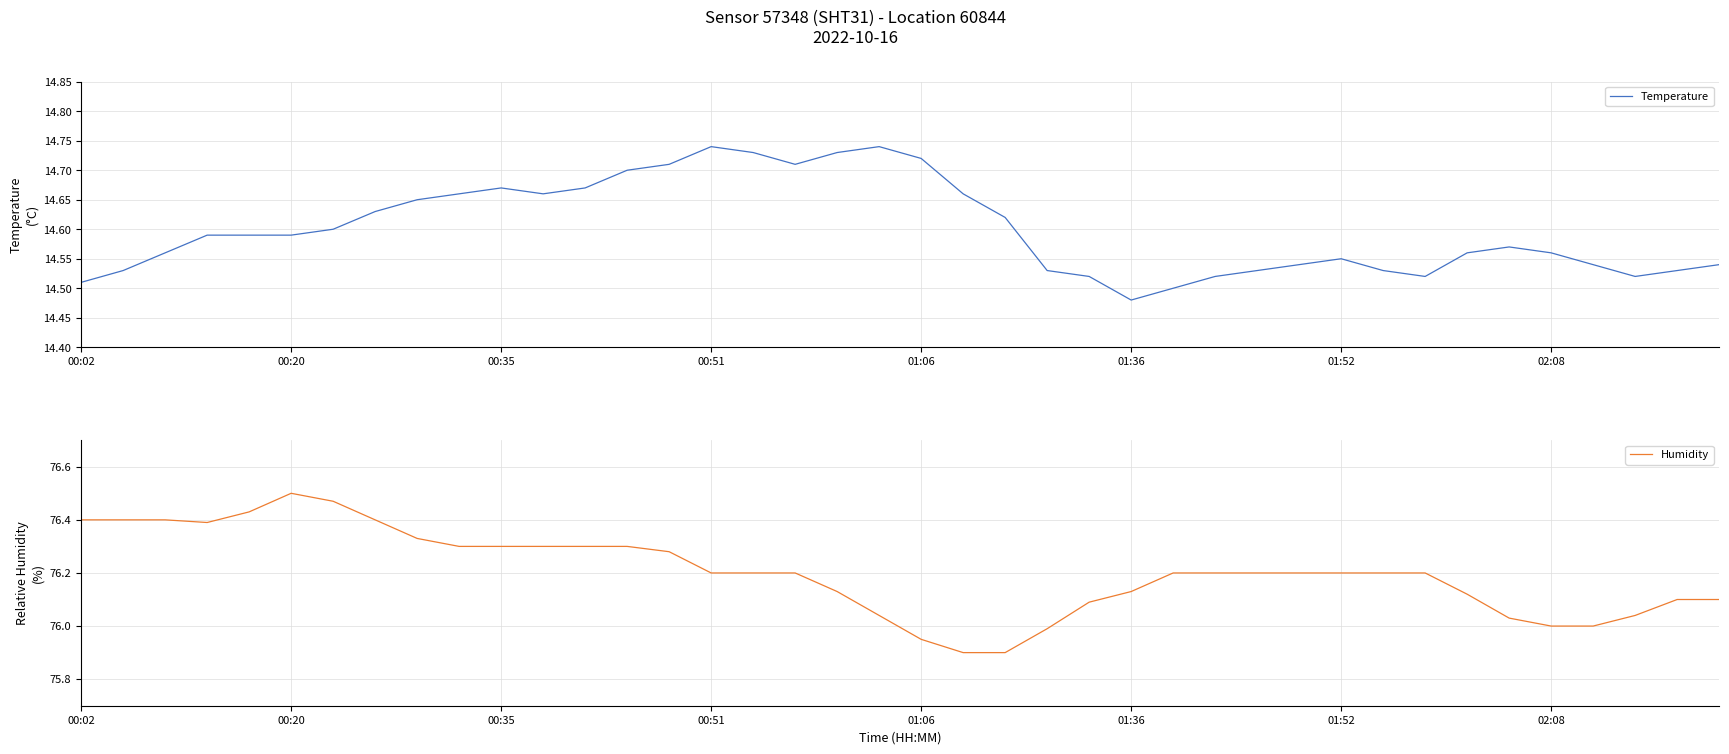

In Humidity, how many points are lower than both neighbors (excluding endpoints)?

1